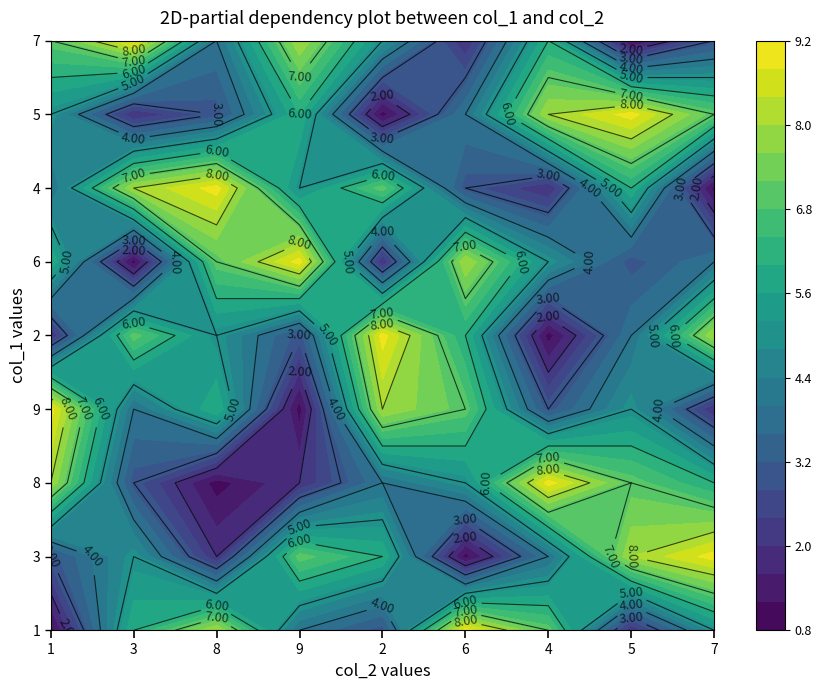

What is the sum of all 6 values?

45